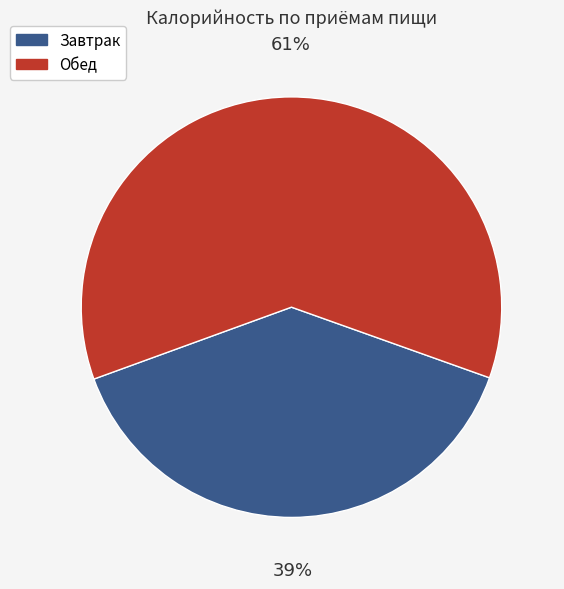

What percentage is the Обед slice, to the nearest percent?

61%